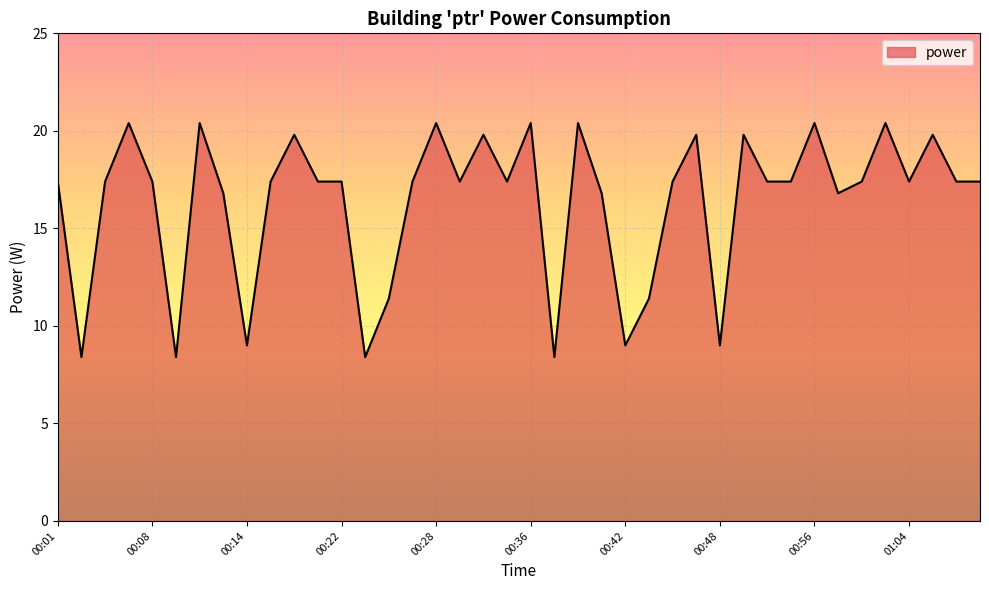

What is the difference between the maximum and minimum values?

12.0